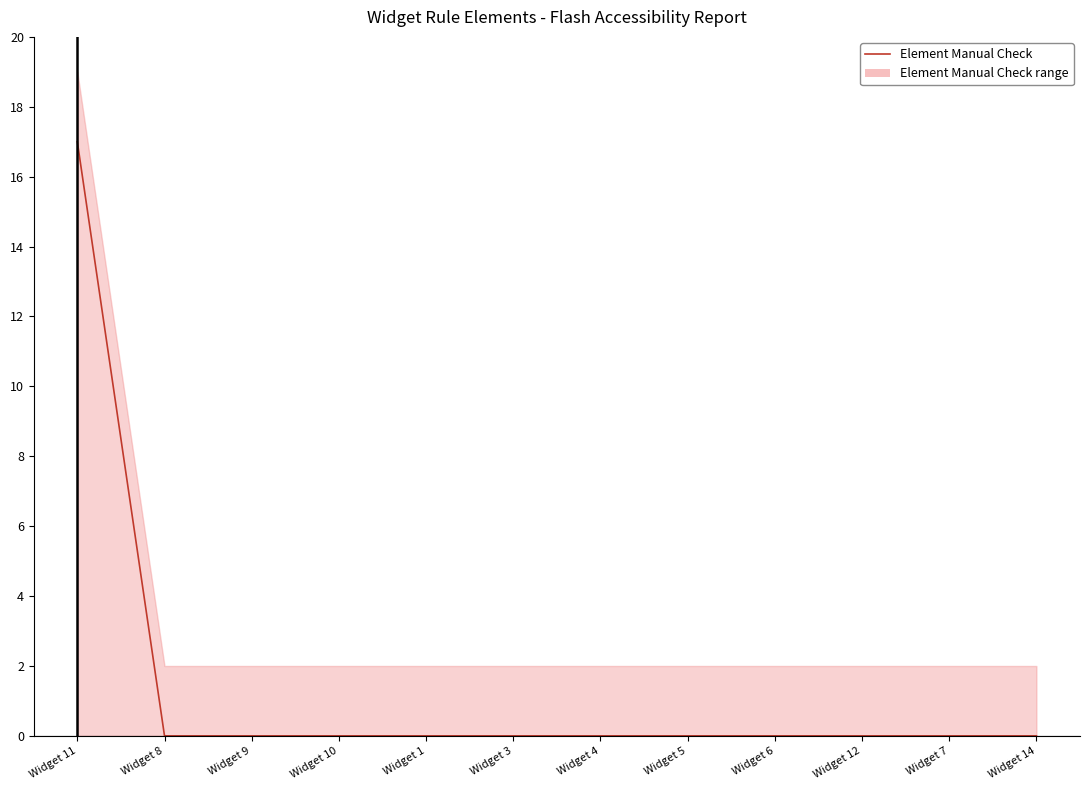

What is the label of the 8th point from the left?

Widget 5